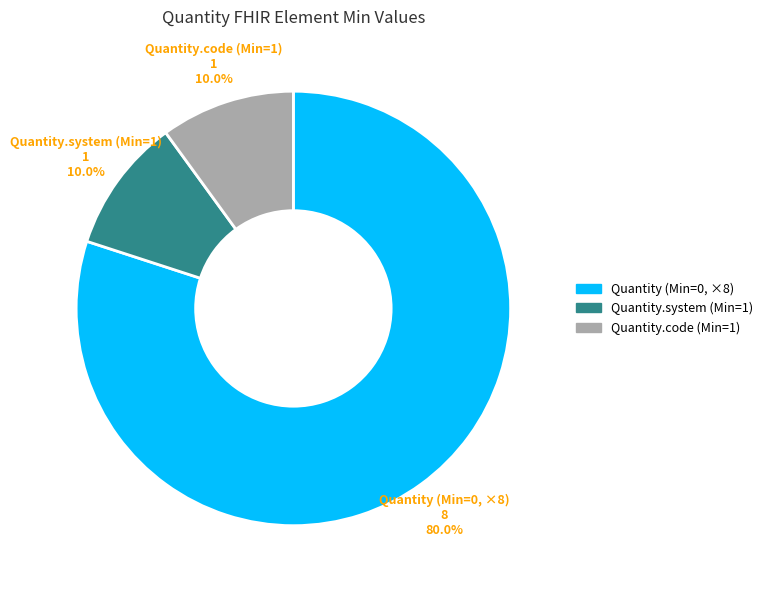

Is there any slice that represents more than half of the pie?

Yes